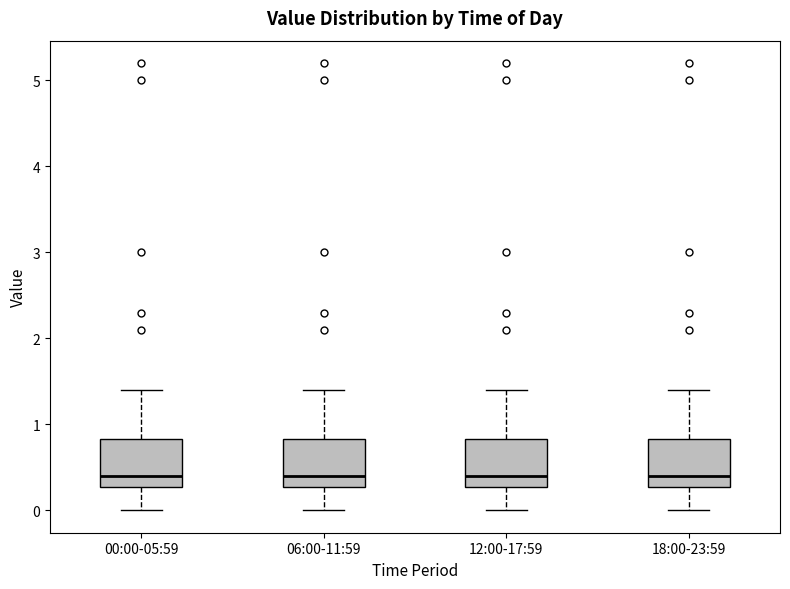

Reading left to right, read every box against the y-axis: the position of its median line, the range the box covers, and the ends of its whiskers. The values are not printed on the chart, so give them approximately, as read against the axis.

00:00-05:59: median 0.4, box 0.3 to 0.8, whiskers 0.0 to 1.4
06:00-11:59: median 0.4, box 0.3 to 0.8, whiskers 0.0 to 1.4
12:00-17:59: median 0.4, box 0.3 to 0.8, whiskers 0.0 to 1.4
18:00-23:59: median 0.4, box 0.3 to 0.8, whiskers 0.0 to 1.4